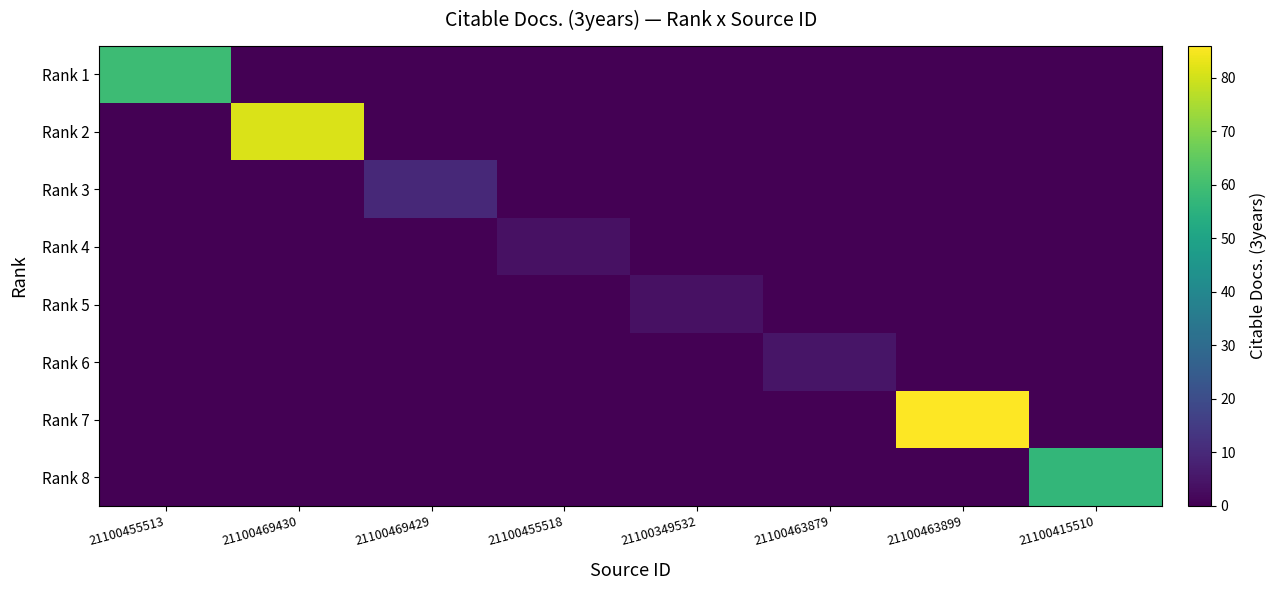

At how many categories does at least one series exceed 18?

4